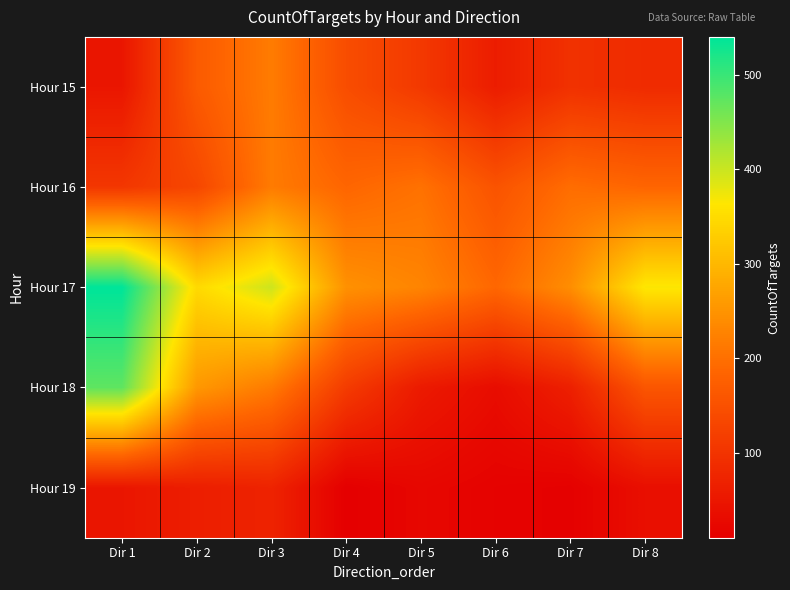

What is the spread (max minus min) of values at Dir 7?

229